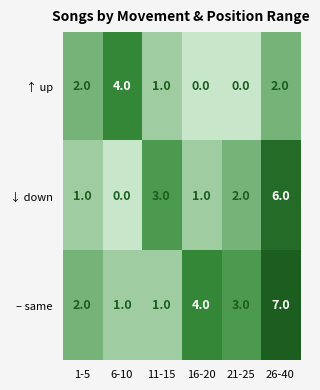

Which category has the lowest value in the ↓ down series?

6-10